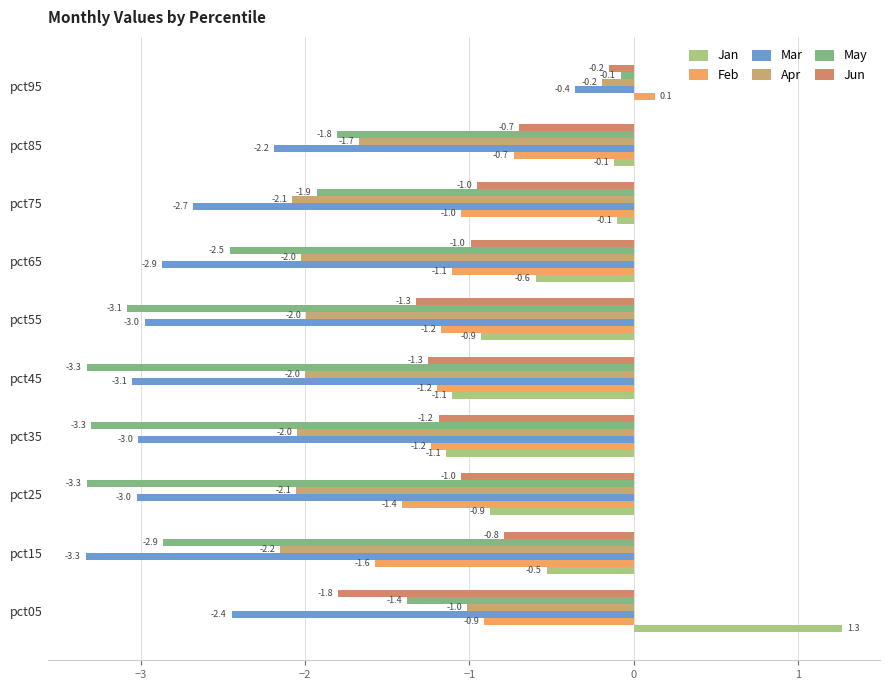

Reading left to right, extract all data points from this chart.

Jan: 1.3	-0.5	-0.9	-1.1	-1.1	-0.9	-0.6	-0.1	-0.1	0.0
Feb: -0.9	-1.6	-1.4	-1.2	-1.2	-1.2	-1.1	-1.0	-0.7	0.1
Mar: -2.4	-3.3	-3.0	-3.0	-3.1	-3.0	-2.9	-2.7	-2.2	-0.4
Apr: -1.0	-2.2	-2.1	-2.0	-2.0	-2.0	-2.0	-2.1	-1.7	-0.2
May: -1.4	-2.9	-3.3	-3.3	-3.3	-3.1	-2.5	-1.9	-1.8	-0.1
Jun: -1.8	-0.8	-1.0	-1.2	-1.3	-1.3	-1.0	-1.0	-0.7	-0.2